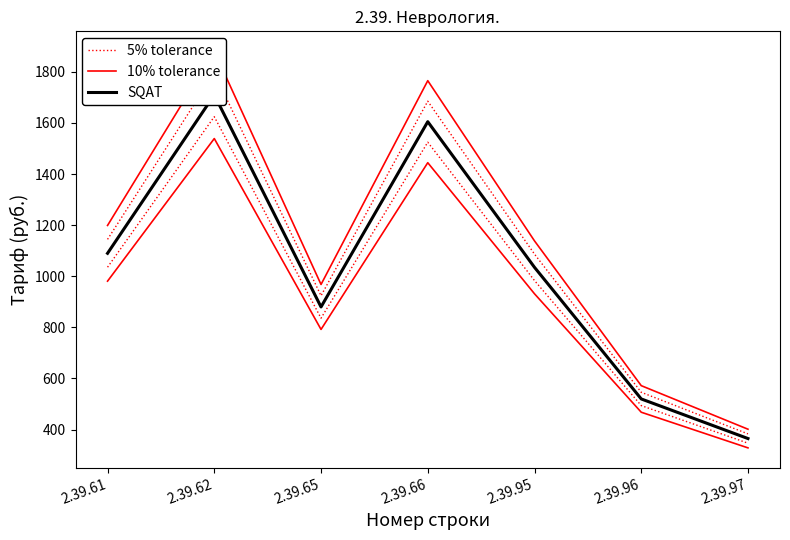

What is the approximate value of 10% tolerance at 2.39.65?

968.0